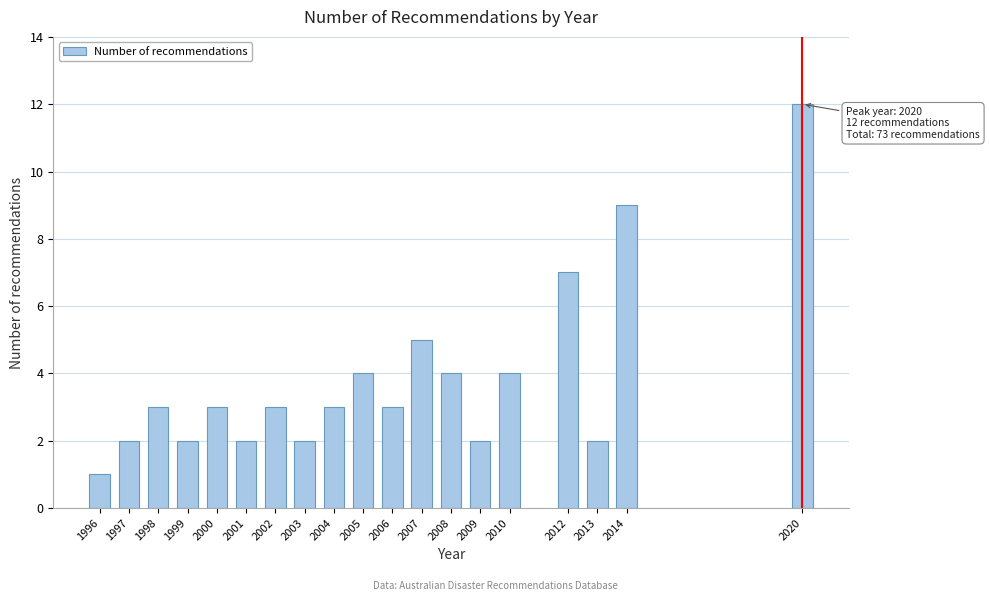

Reading right to left, extract all data points from this chart.

12	9	2	7	4	2	4	5	3	4	3	2	3	2	3	2	3	2	1